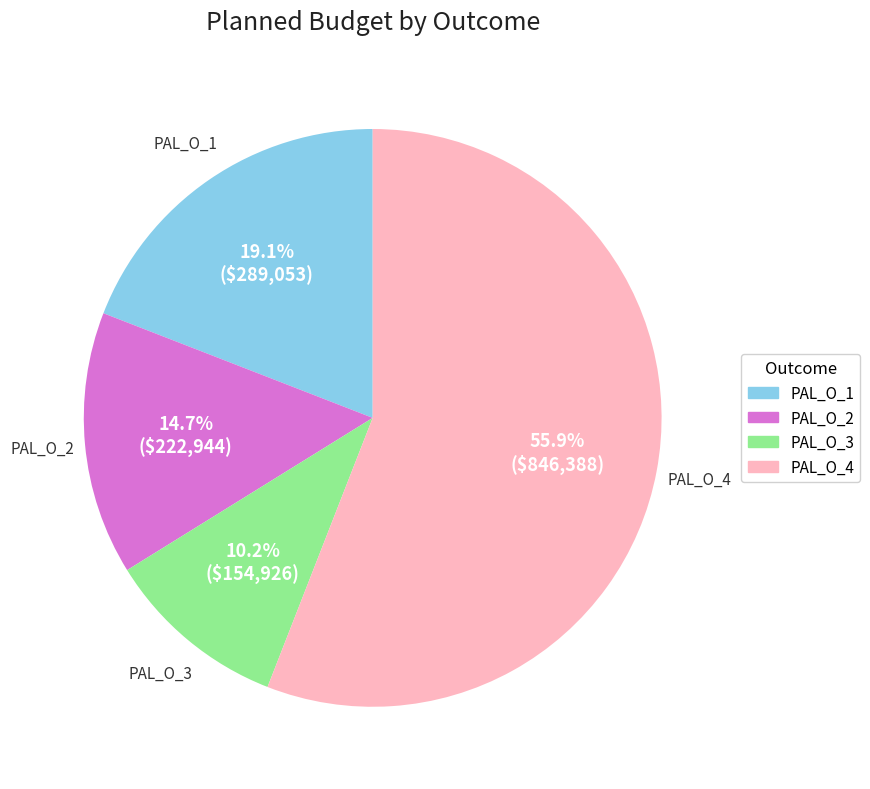

What is the majority slice?

PAL_O_4